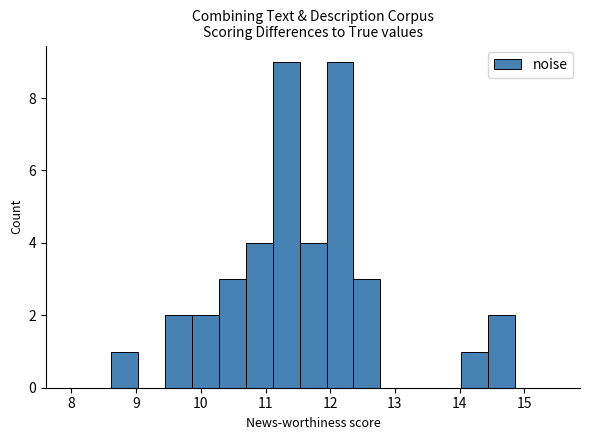

Reading left to right, transcribe this chart: for each bar, give the range it covers on the x-axis and its height. Neither the bar edges nor the heights are printed on the chart, so give them approximately, as read against the axes.

8.6 to 9.0: 1
9.0 to 9.4: 0
9.4 to 9.9: 2
9.9 to 10.3: 2
10.3 to 10.7: 3
10.7 to 11.1: 4
11.1 to 11.5: 9
11.5 to 11.9: 4
11.9 to 12.4: 9
12.4 to 12.8: 3
12.8 to 13.2: 0
13.2 to 13.6: 0
13.6 to 14.0: 0
14.0 to 14.4: 1
14.4 to 14.9: 2